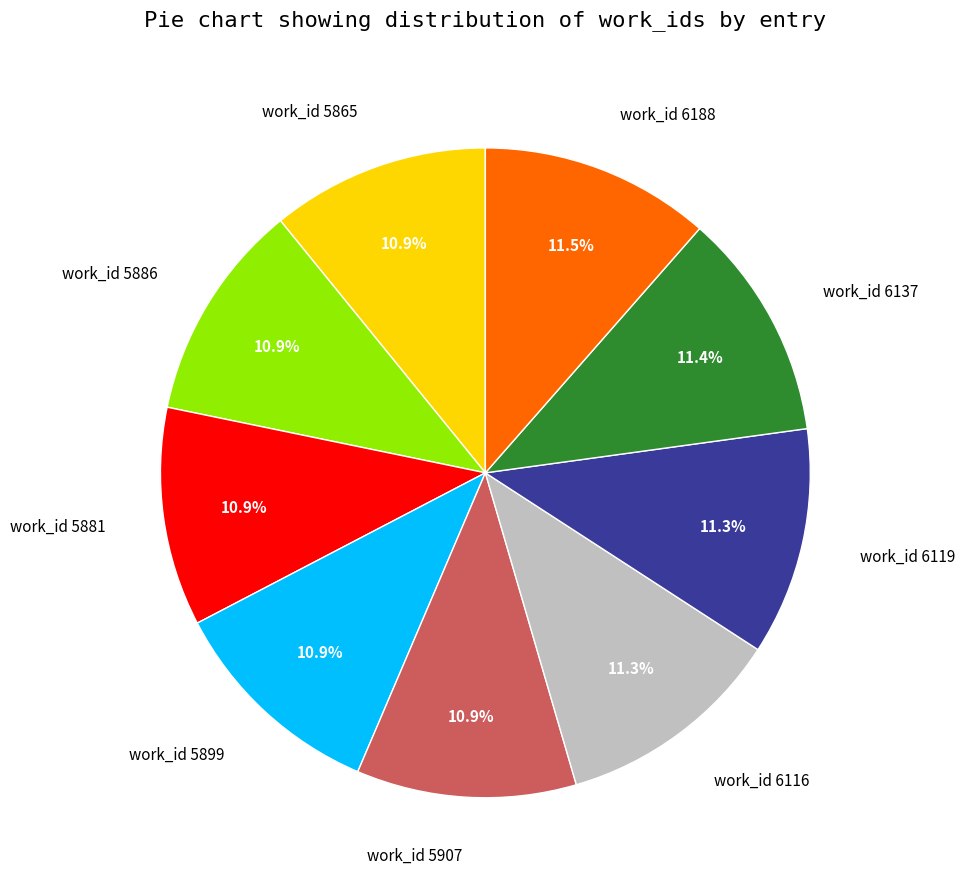

To the nearest percent, what is the difference between the largest and smallest slice percentages?

1%